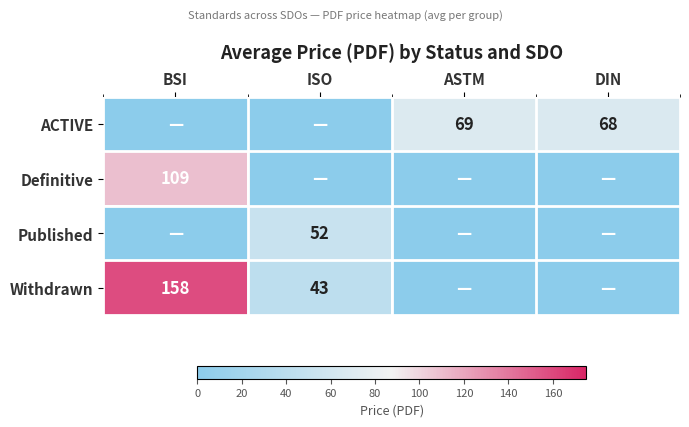

At how many categories does at least one series exceed 34?

4